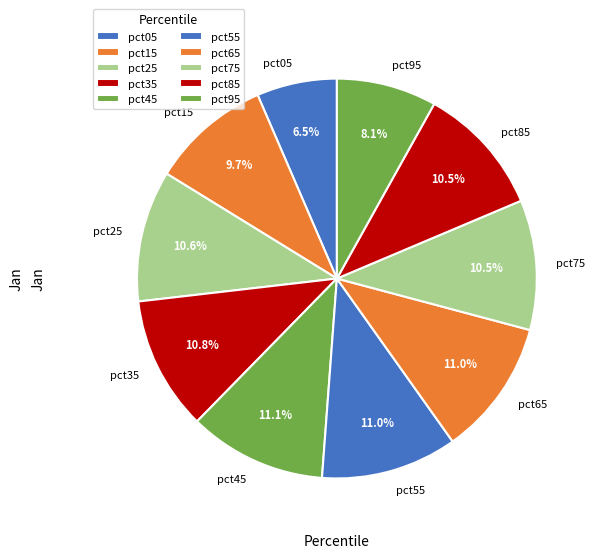

Which category has the smallest portion of the pie?

pct05